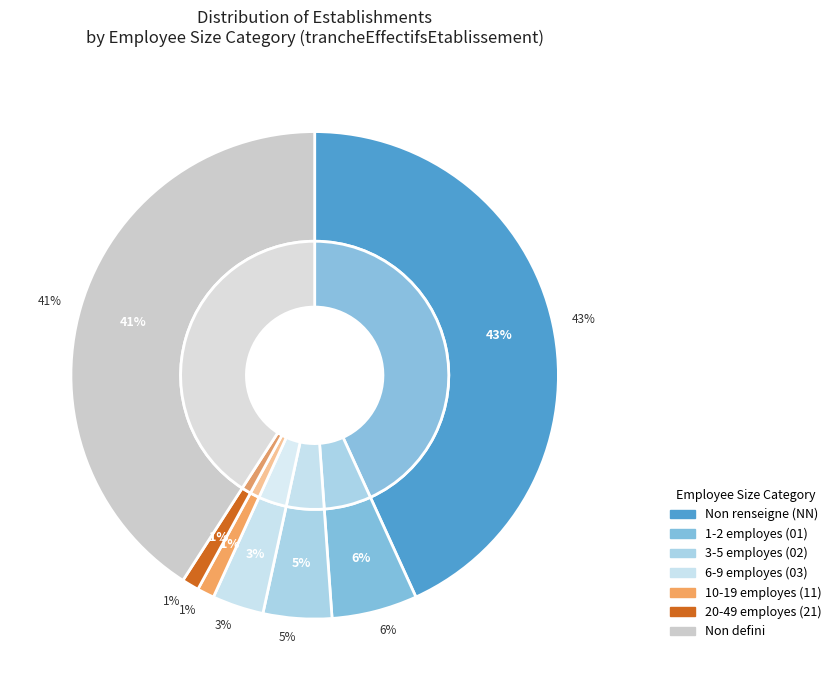

To the nearest percent, what is the combined percentage of 11 and NN?

44%